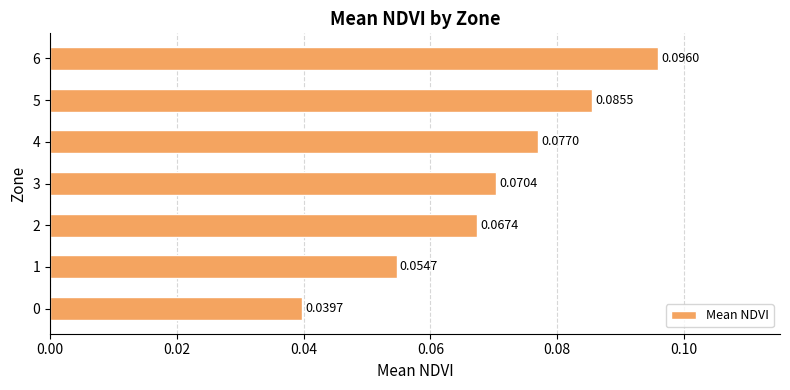

What is the sum of all values?

0.5